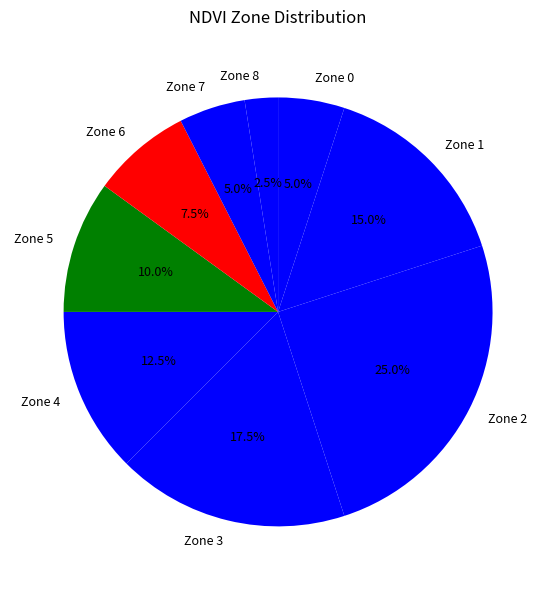

To the nearest percent, what percentage of the pie is Zone 0?

5%